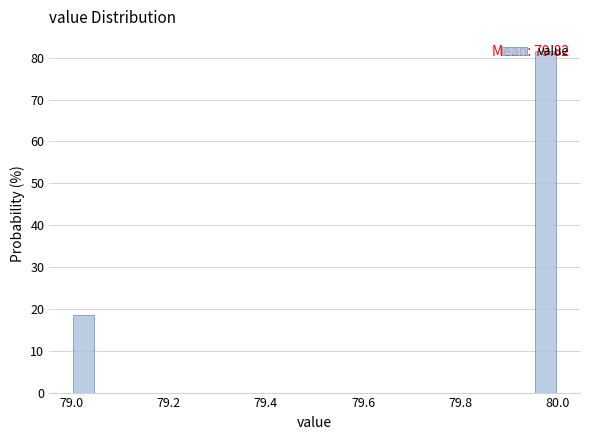

Around what value on the x-axis is the tallest bar? Give the approximate position of its centre, as read against the axis.

79.98